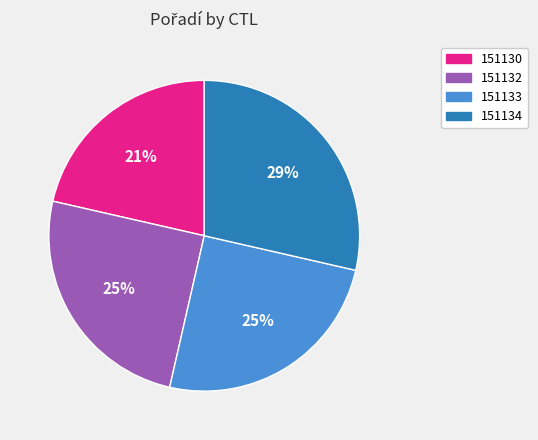

True or false: 151130 accounts for 21% of the total.

True